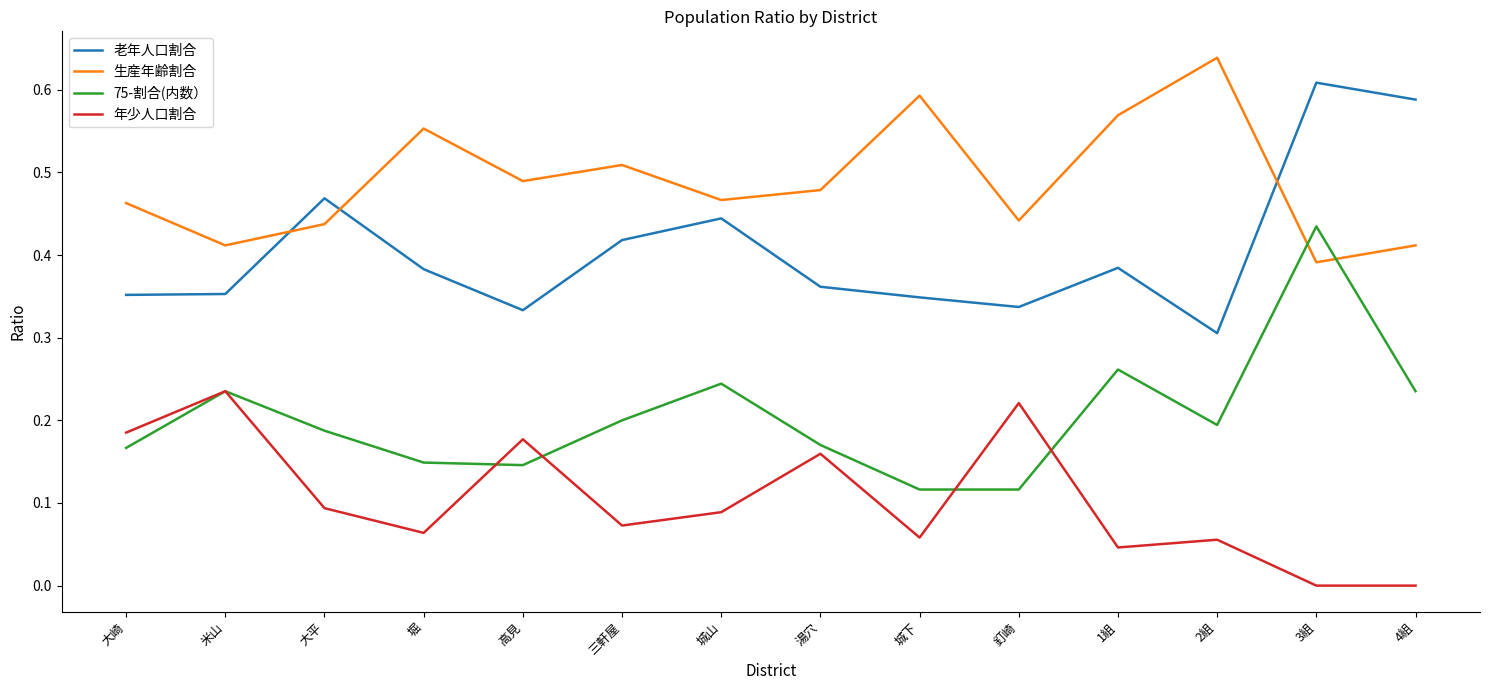

What is the total value across all series at 堀?

1.1